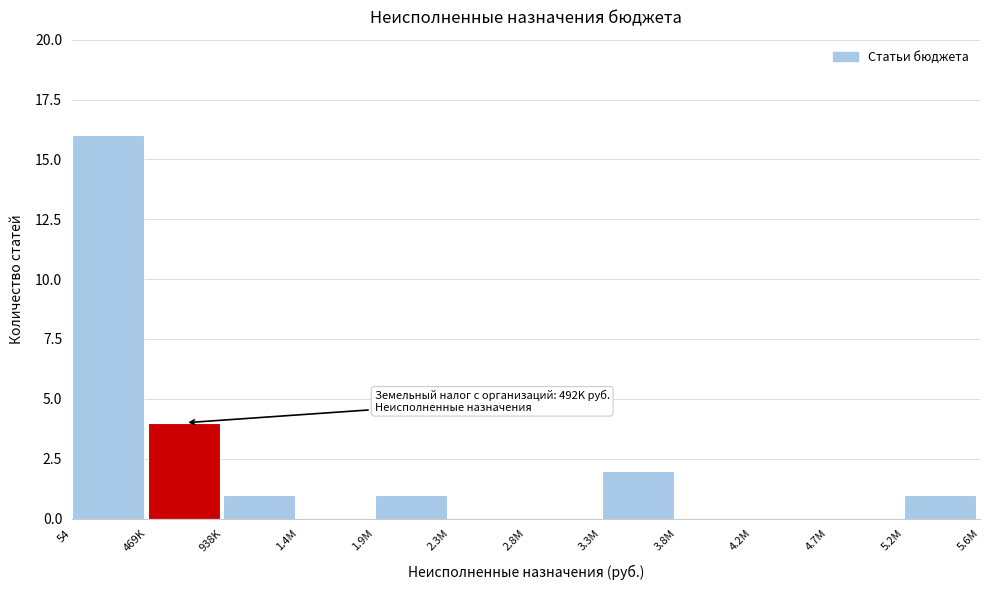

Reading left to right, what are all the values shown in this chart?

54=16	469K=4	938K=1	1.4M=0	1.9M=1	2.3M=0	2.8M=0	3.3M=2	3.8M=0	4.2M=0	4.7M=0	5.2M=1